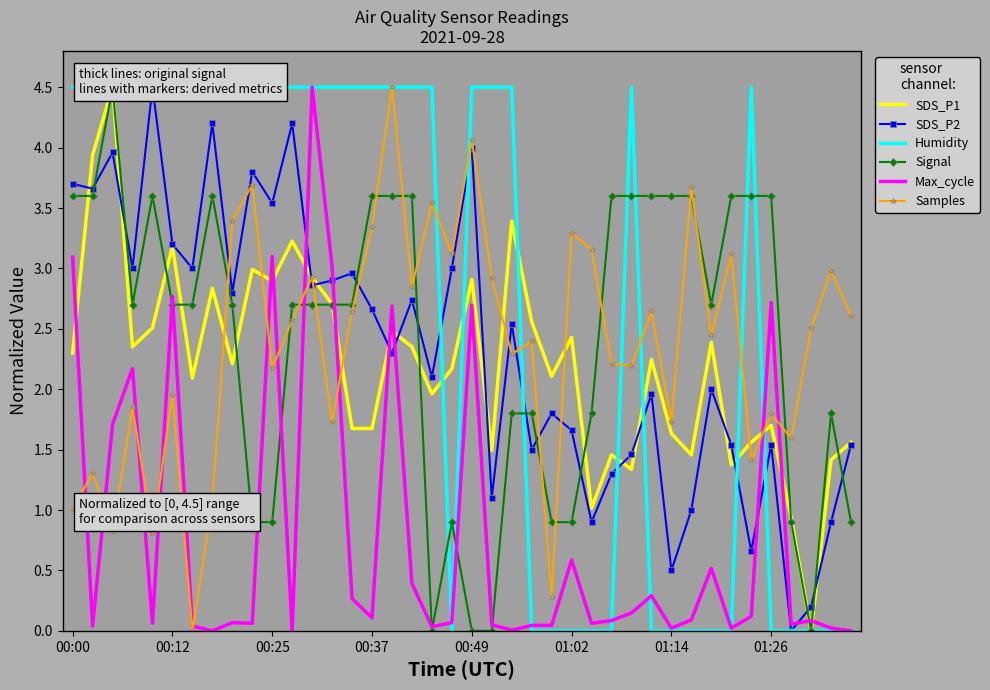

What is the value of the SDS_P2 point at the 18th from the left?

2.7